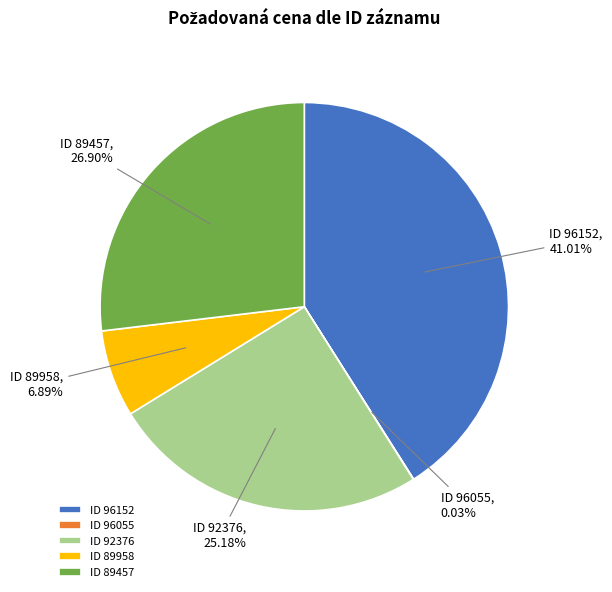

Is there any slice that represents more than half of the pie?

No